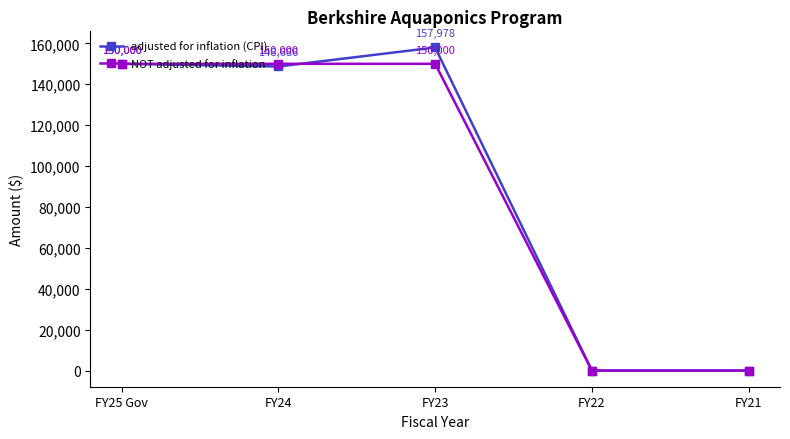

Which series has the widest spread of values?

adjusted for inflation (CPI)